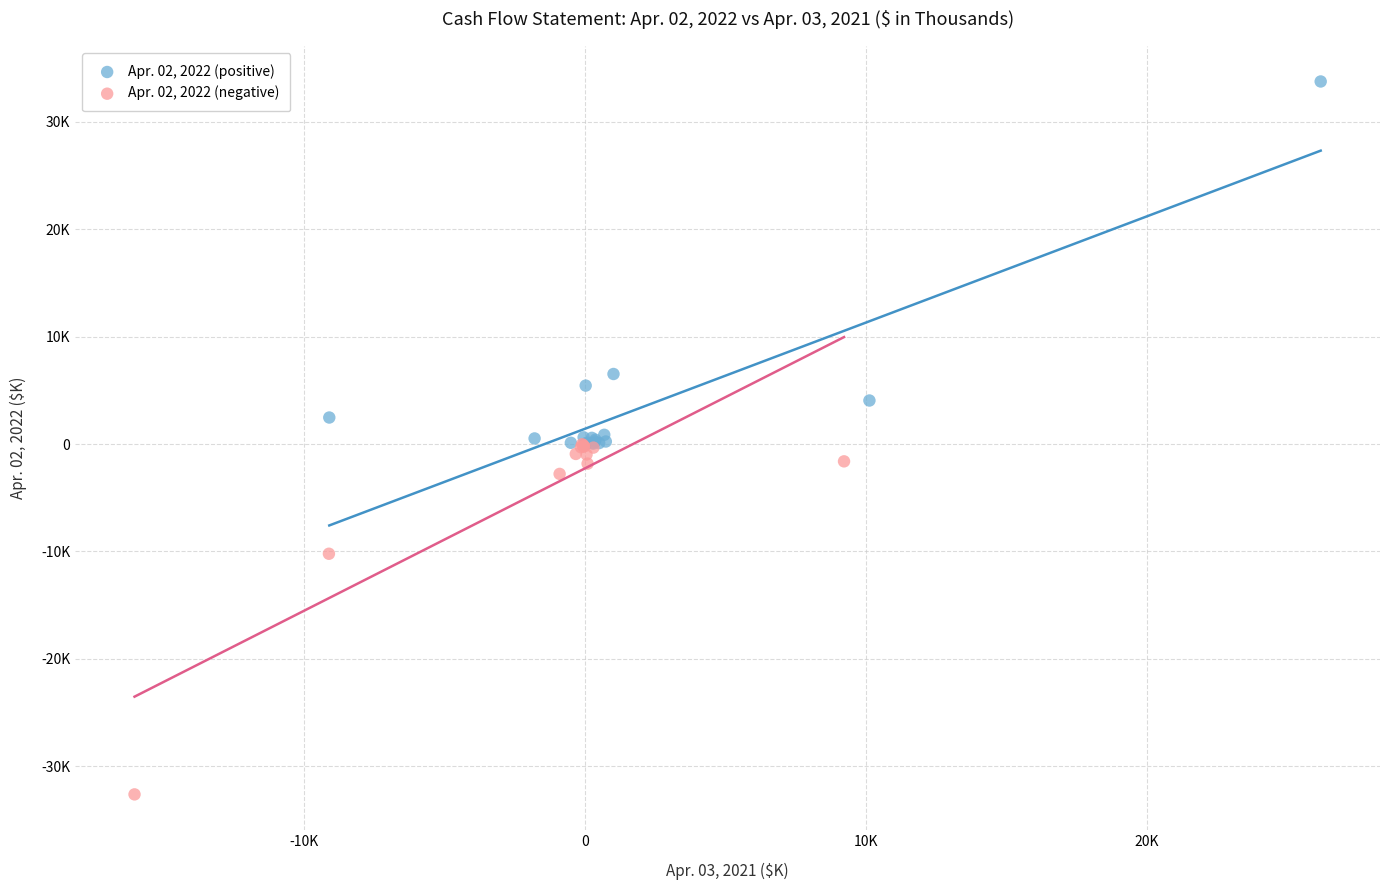

What are all the series names shown in the legend?

Apr. 02, 2022 (positive), Apr. 02, 2022 (negative)